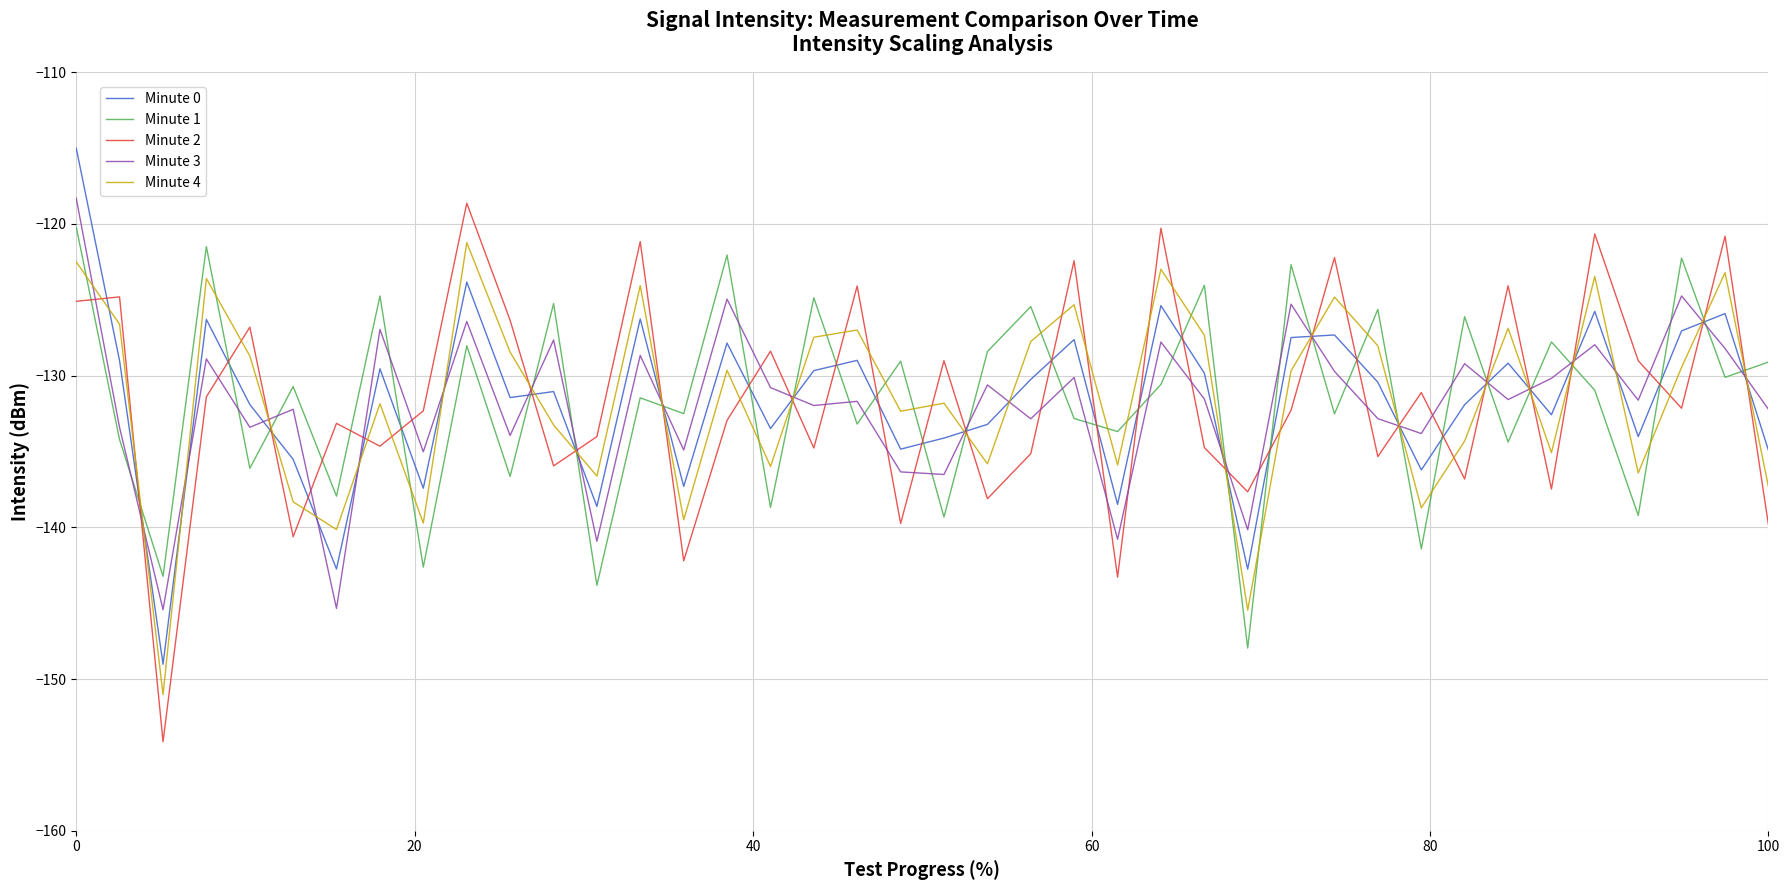

What is the difference between the maximum and minimum values in the Minute 1 series?

27.8